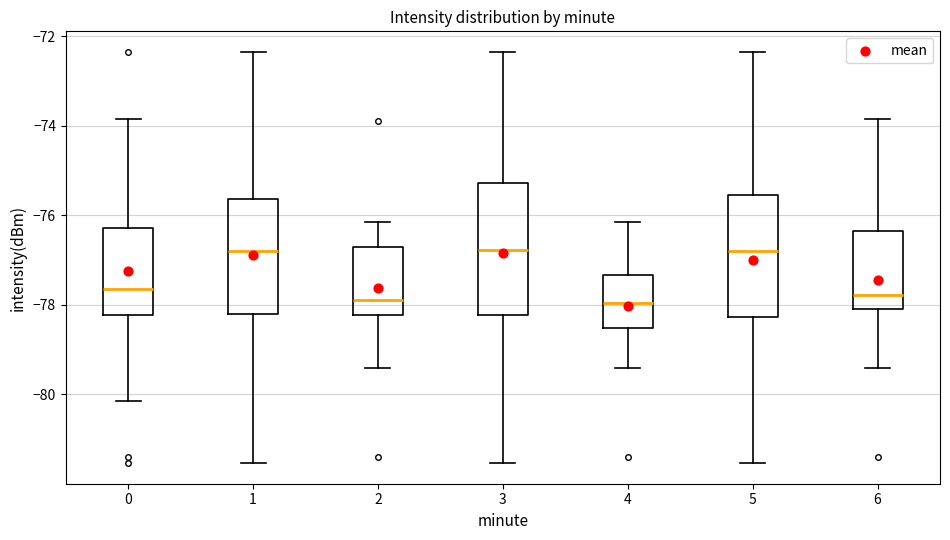

Reading left to right, transcribe this box plot: for each box, give where its median line is, the range the box spans, and where its two whiskers end, as read against the y-axis. The values are not printed on the chart, so give them approximately, as read against the axis.

0: median -77.6, box -78.2 to -76.2, whiskers -80.2 to -73.8
1: median -76.8, box -78.2 to -75.6, whiskers -81.6 to -72.4
2: median -77.8, box -78.2 to -76.8, whiskers -79.4 to -76.2
3: median -76.8, box -78.2 to -75.2, whiskers -81.6 to -72.4
4: median -78.0, box -78.6 to -77.4, whiskers -79.4 to -76.2
5: median -76.8, box -78.2 to -75.6, whiskers -81.6 to -72.4
6: median -77.8, box -78.0 to -76.4, whiskers -79.4 to -73.8